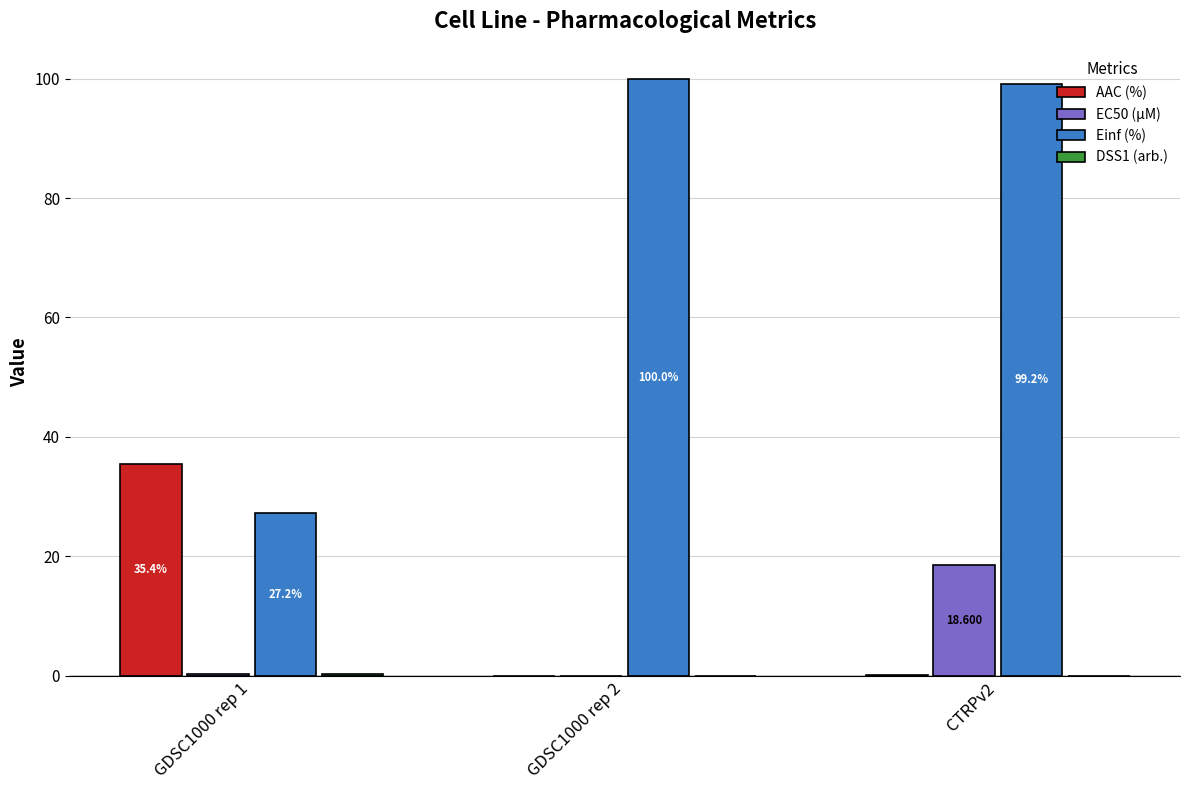

Between GDSC1000 rep 1 and CTRPv2, which series saw the biggest shift?

Einf (%)